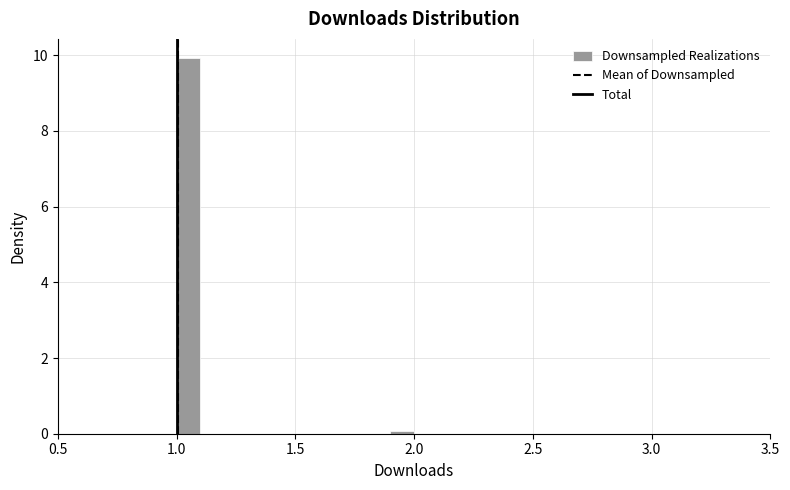

Around what value on the x-axis is the tallest bar? Give the approximate position of its centre, as read against the axis.

1.05